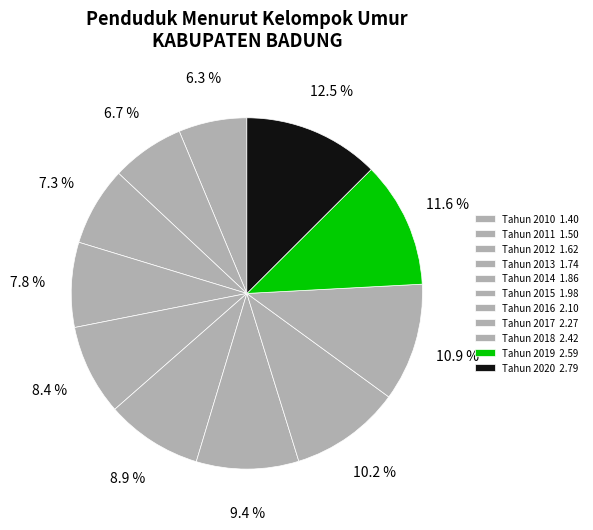

What is the ratio of the value at Tahun 2013 to the value at Tahun 2014?

0.9